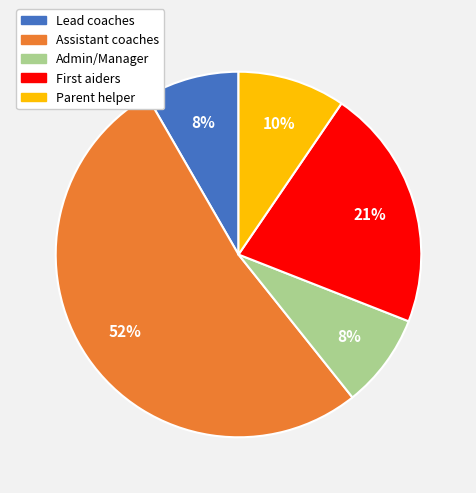

What percentage is the Parent helper slice, to the nearest percent?

10%